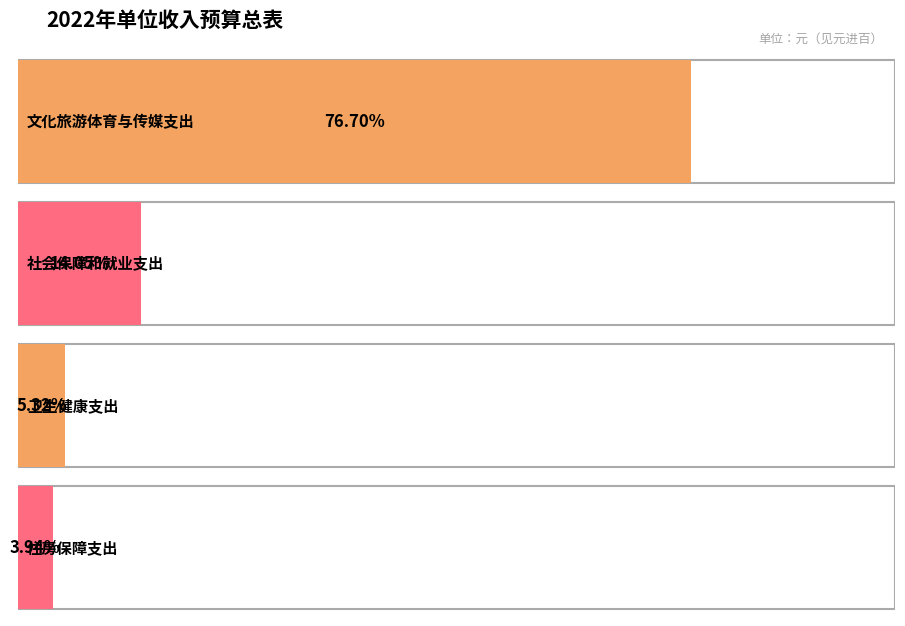

Does the chart contain any negative values?

No